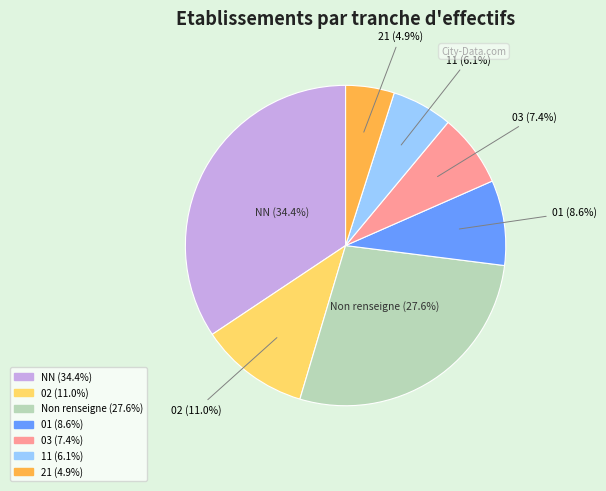

What is the ratio of the value at 03 to the value at 21?

1.5